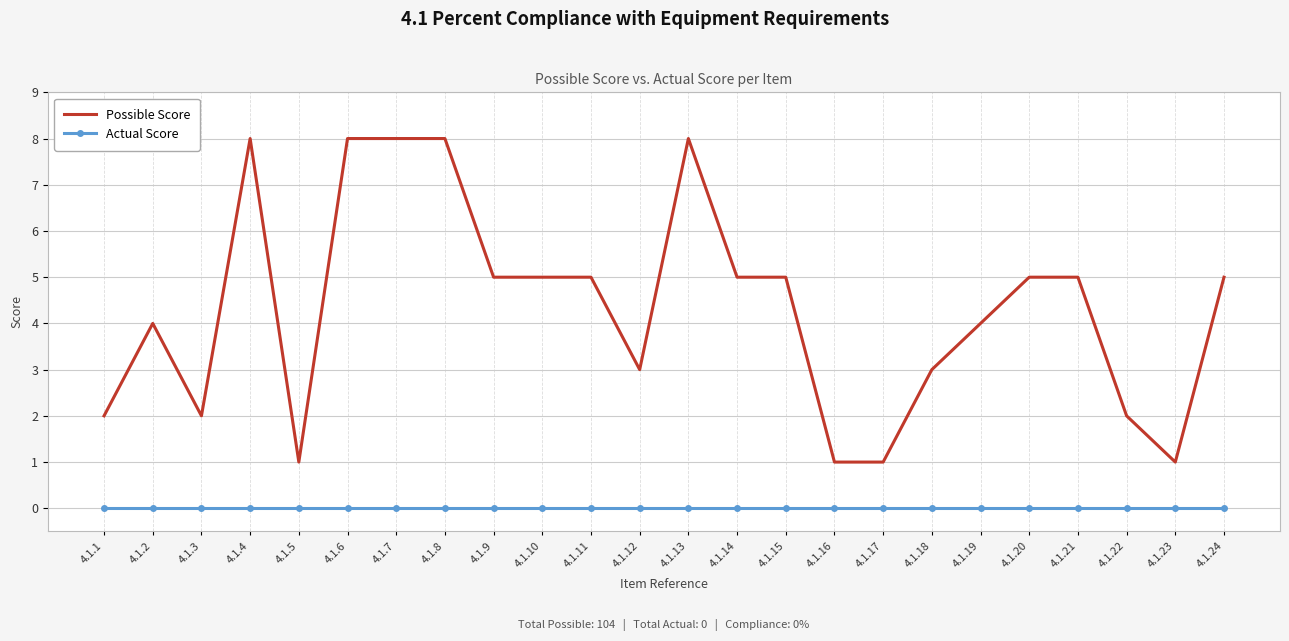

What are all the series names shown in the legend?

Possible Score, Actual Score